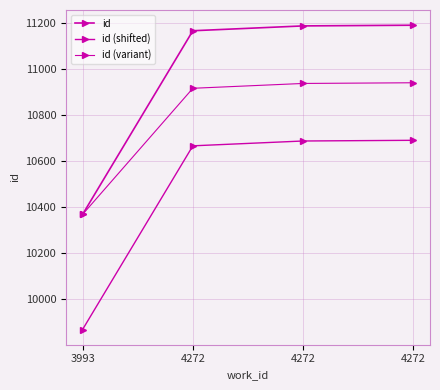

How many values in the id (shifted) series are below 10686?

2